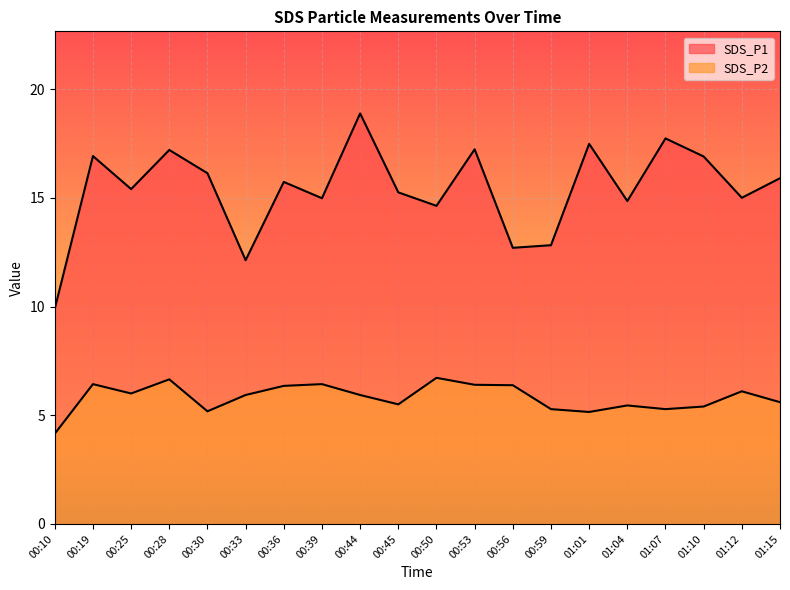

Rank the categories by SDS_P1 value from lowest to highest.

00:10, 00:33, 00:56, 00:59, 00:50, 01:04, 00:39, 01:12, 00:45, 00:25, 00:36, 01:15, 00:30, 01:10, 00:19, 00:28, 00:53, 01:01, 01:07, 00:44